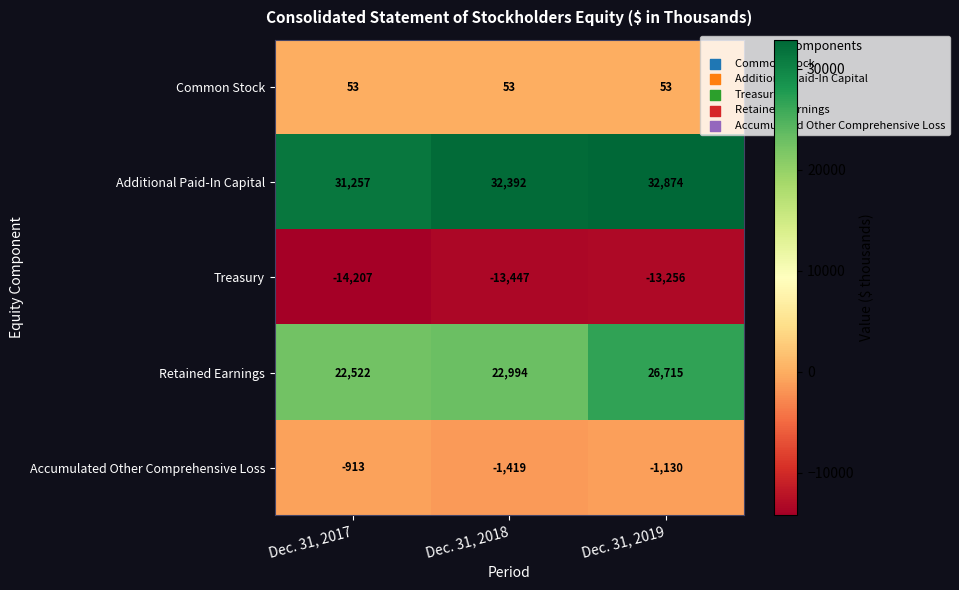

How many Additional Paid-In Capital values are between 31257 and 32874?

3